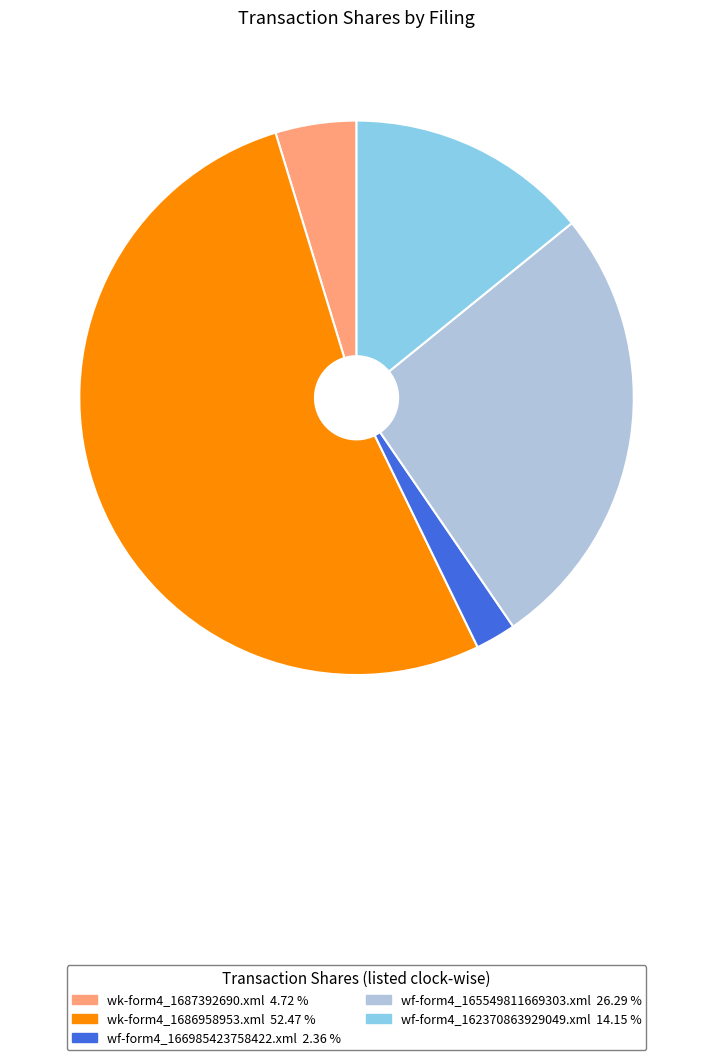

Which slice is the smallest?

wf-form4_166985423758422.xml